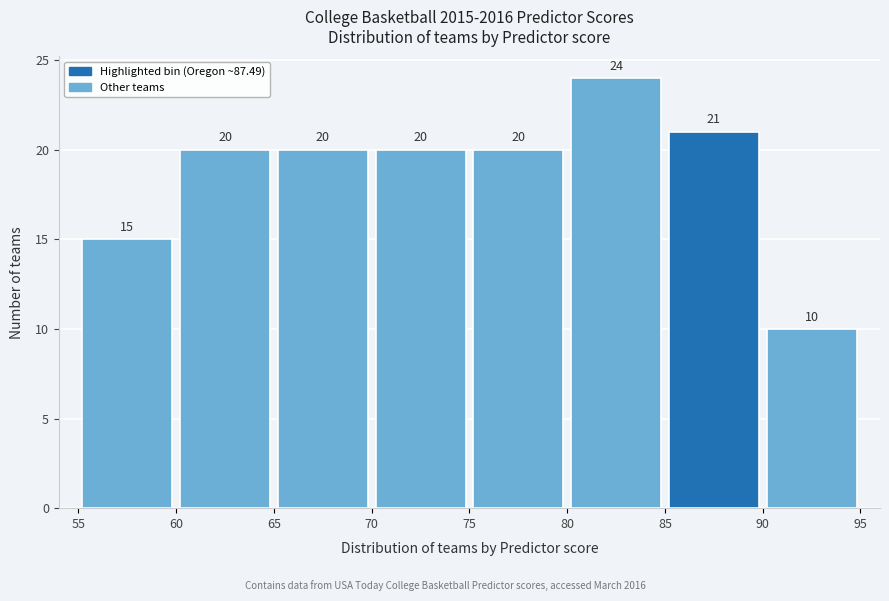

Reading left to right, transcribe this chart: for each bar, give the range it covers on the x-axis and its height.

55 to 60: 15
60 to 65: 20
65 to 70: 20
70 to 75: 20
75 to 80: 20
80 to 85: 24
85 to 90: 21
90 to 95: 10